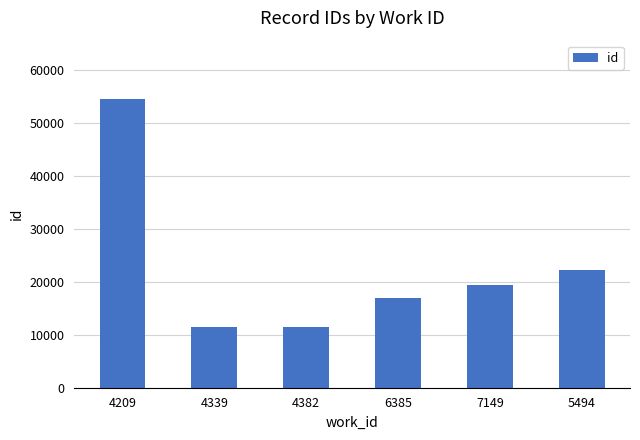

At which category does the chart reach its peak across all series?

4209